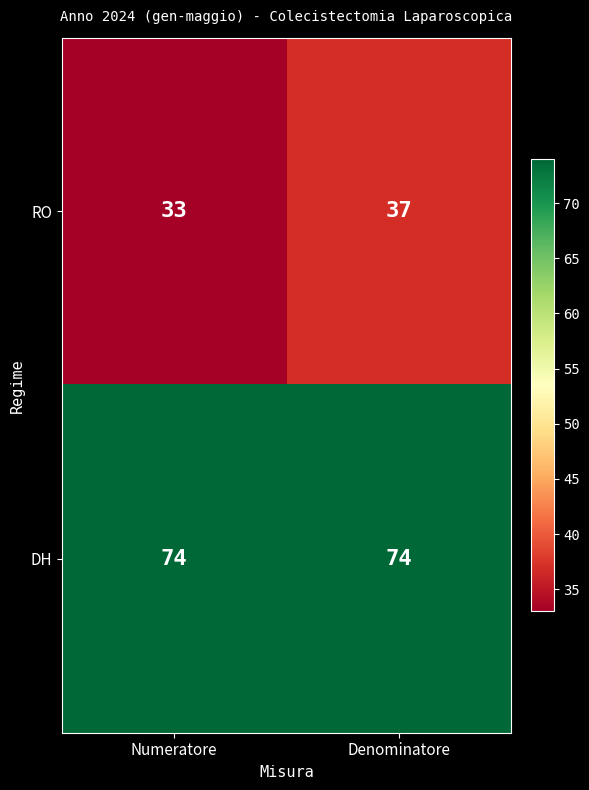

Rank the series at Numeratore from lowest to highest value.

RO, DH